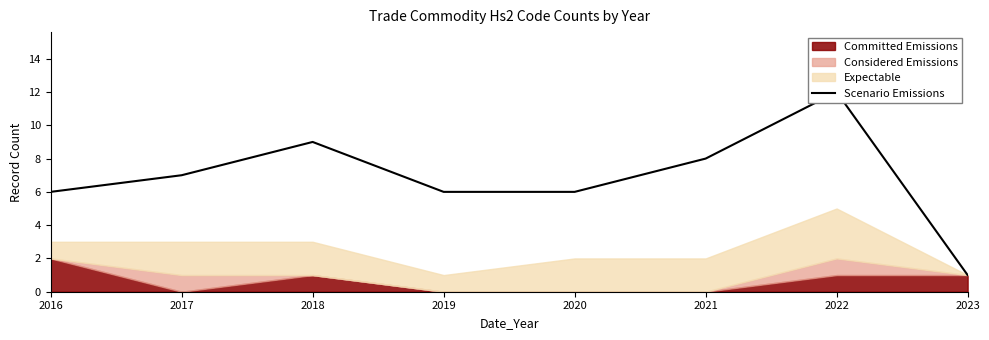

Where does the data first go above 7?

2018